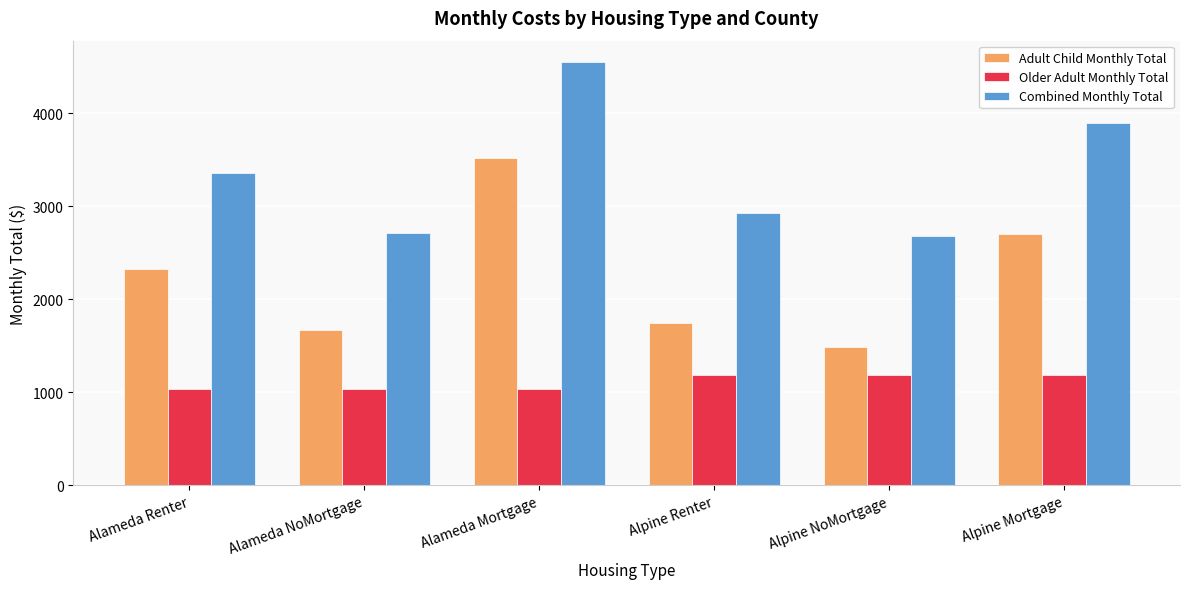

What are all the series names shown in the legend?

Adult Child Monthly Total, Older Adult Monthly Total, Combined Monthly Total